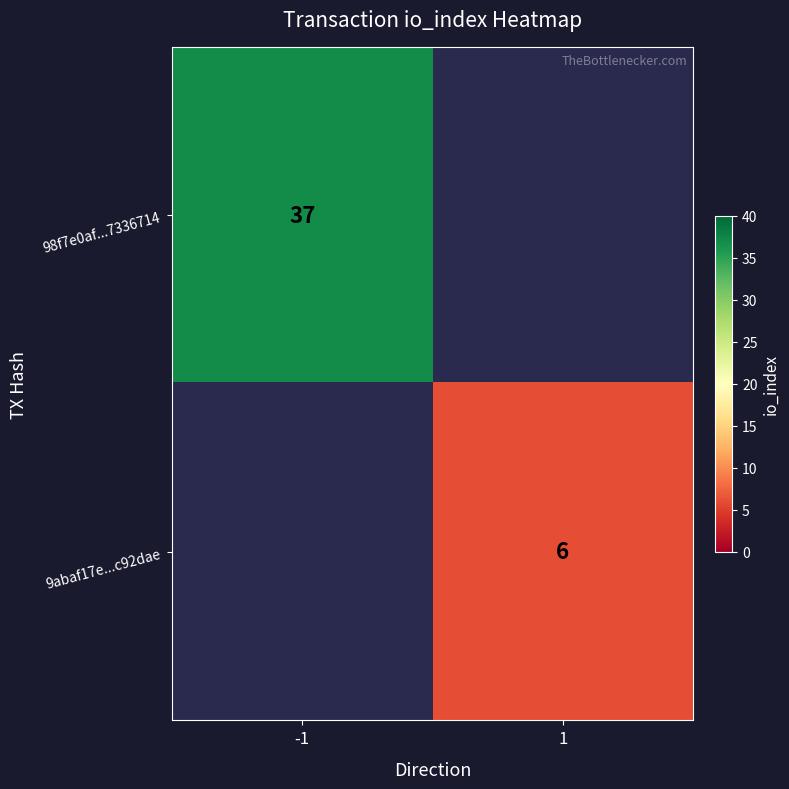

Is it true that 98f7e0af...7336714 equals 9 at -1?

False